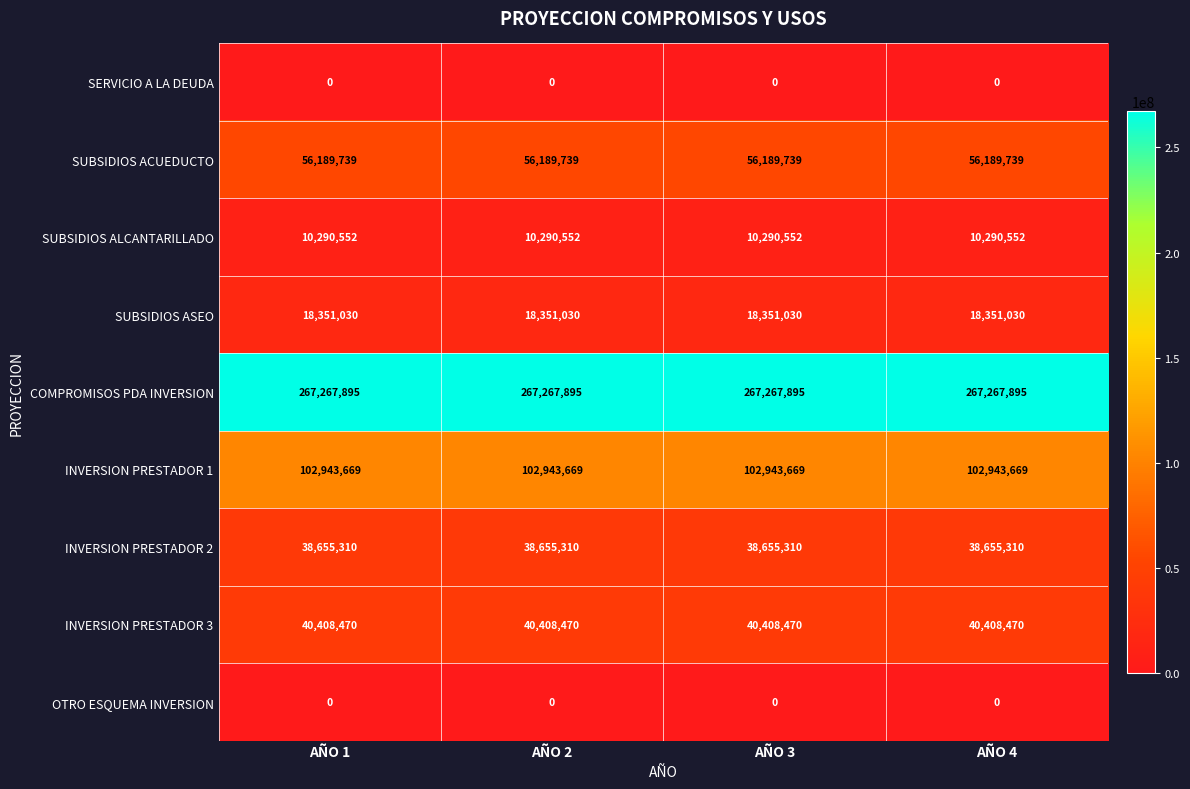

The value of COMPROMISOS PDA INVERSION at AÑO 3 is 162086571. True or false?

False